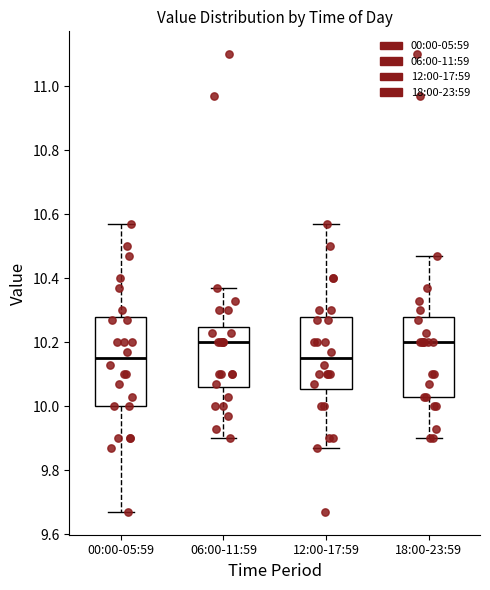

Where does the upper whisker of the box for 18:00-23:59 end on the y-axis? The values are not printed on the chart, so give them approximately, as read against the axis.

10.48